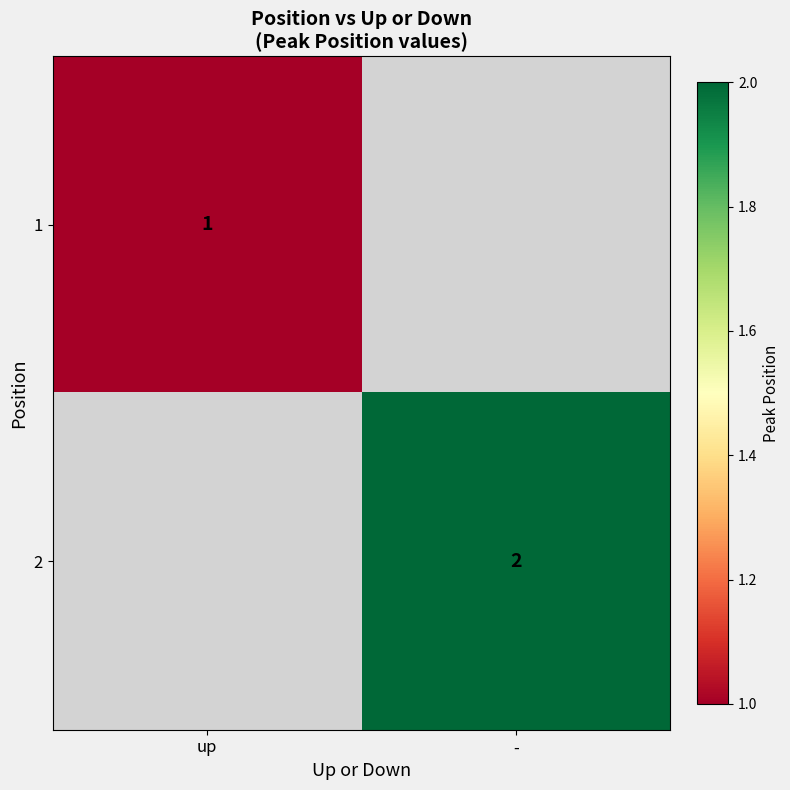

Is it true that 1 equals 2 at up?

False